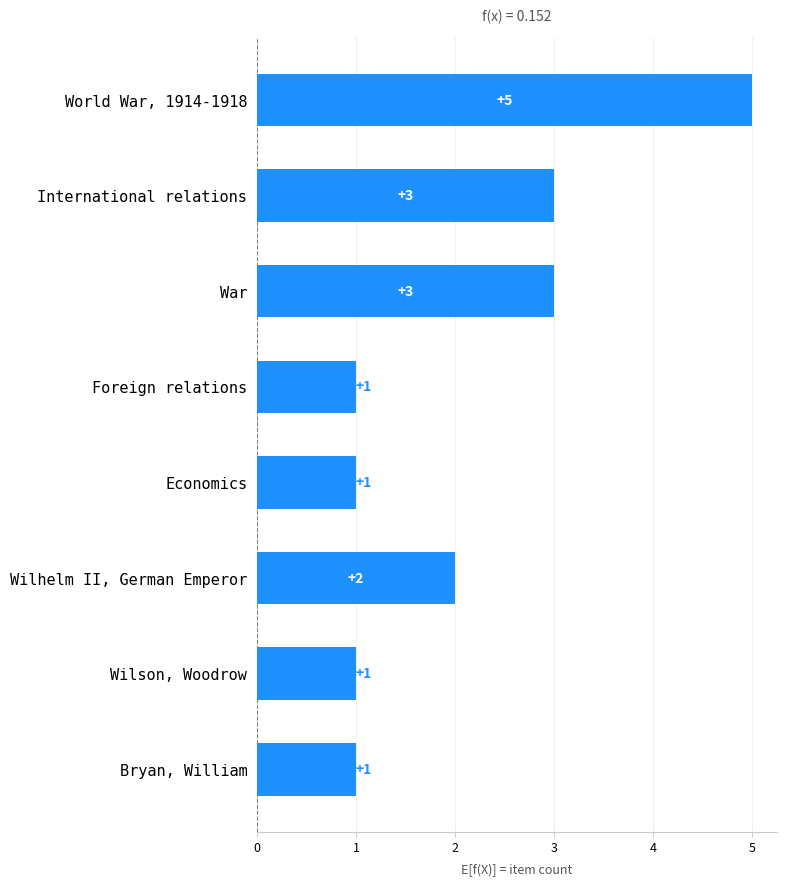

Which label corresponds to the largest value in the chart?

World War, 1914-1918